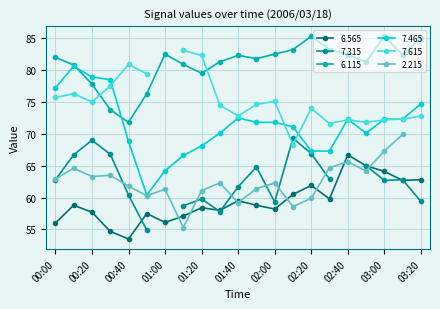

Which series has the largest range (max minus min)?

7.465